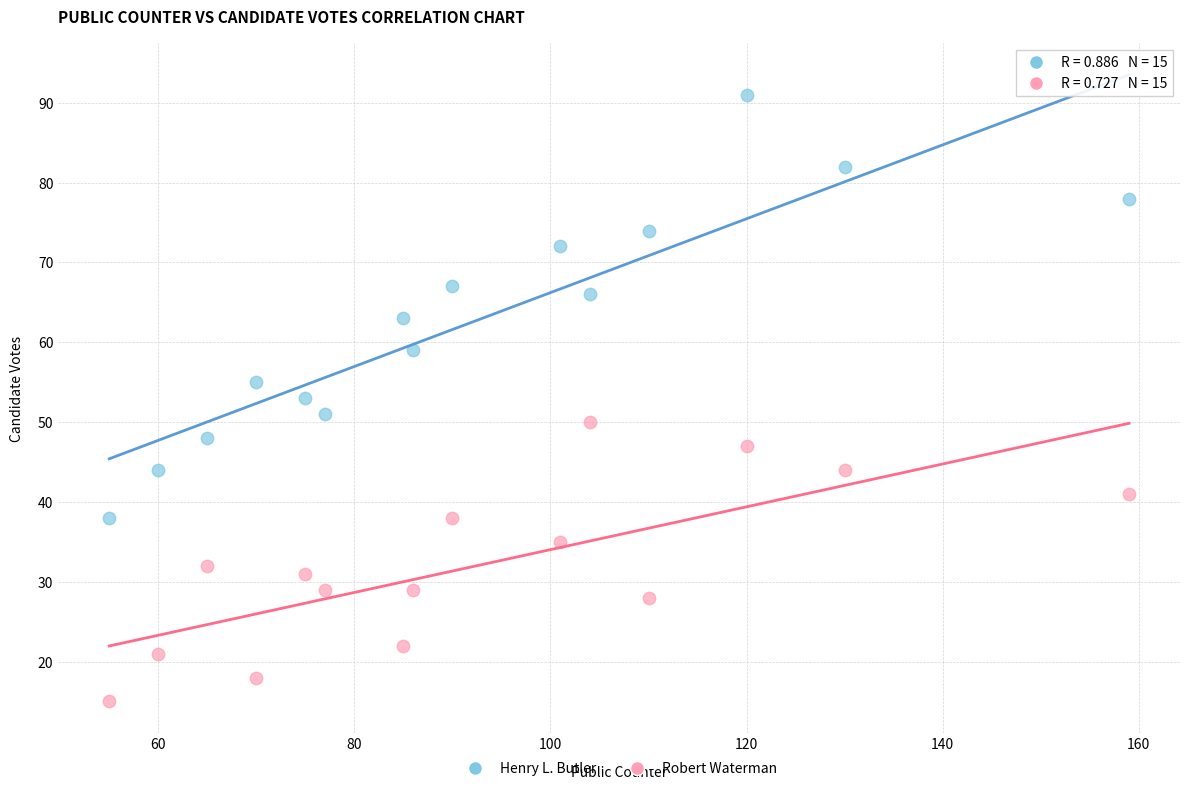

What are all the series names shown in the legend?

Henry L. Butler, Robert Waterman